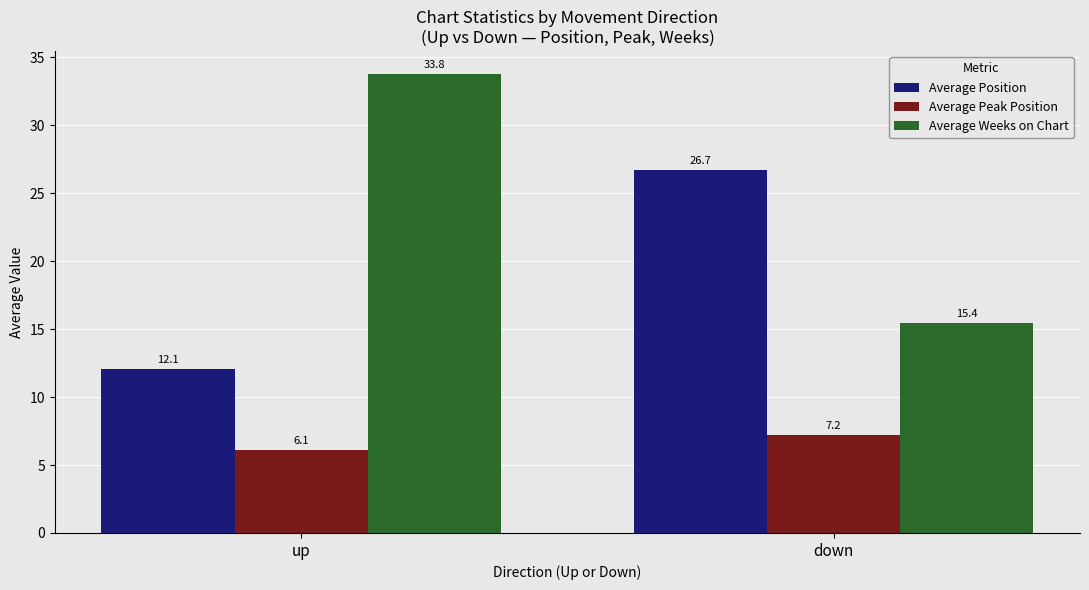

What value does the Average Weeks on Chart series have at up?

33.8